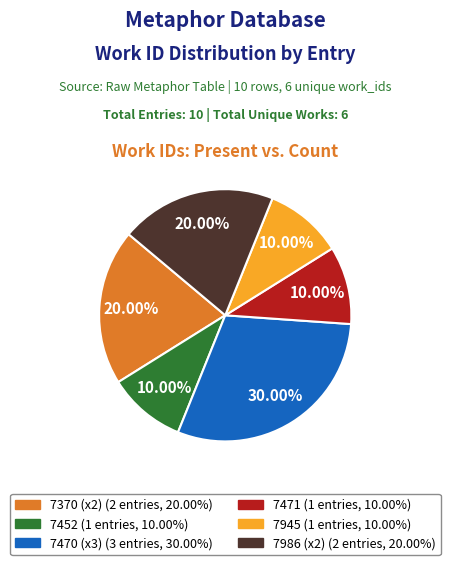

Count the number of slices in the pie.

6